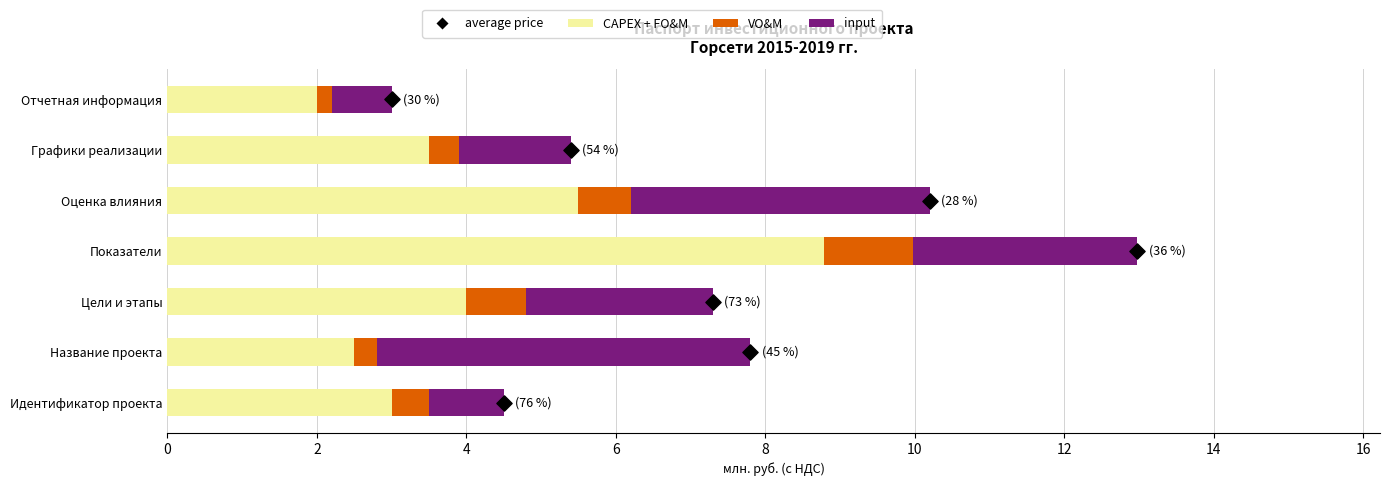

Is the value of input at 8 greater than the value of average price at 0?

Yes